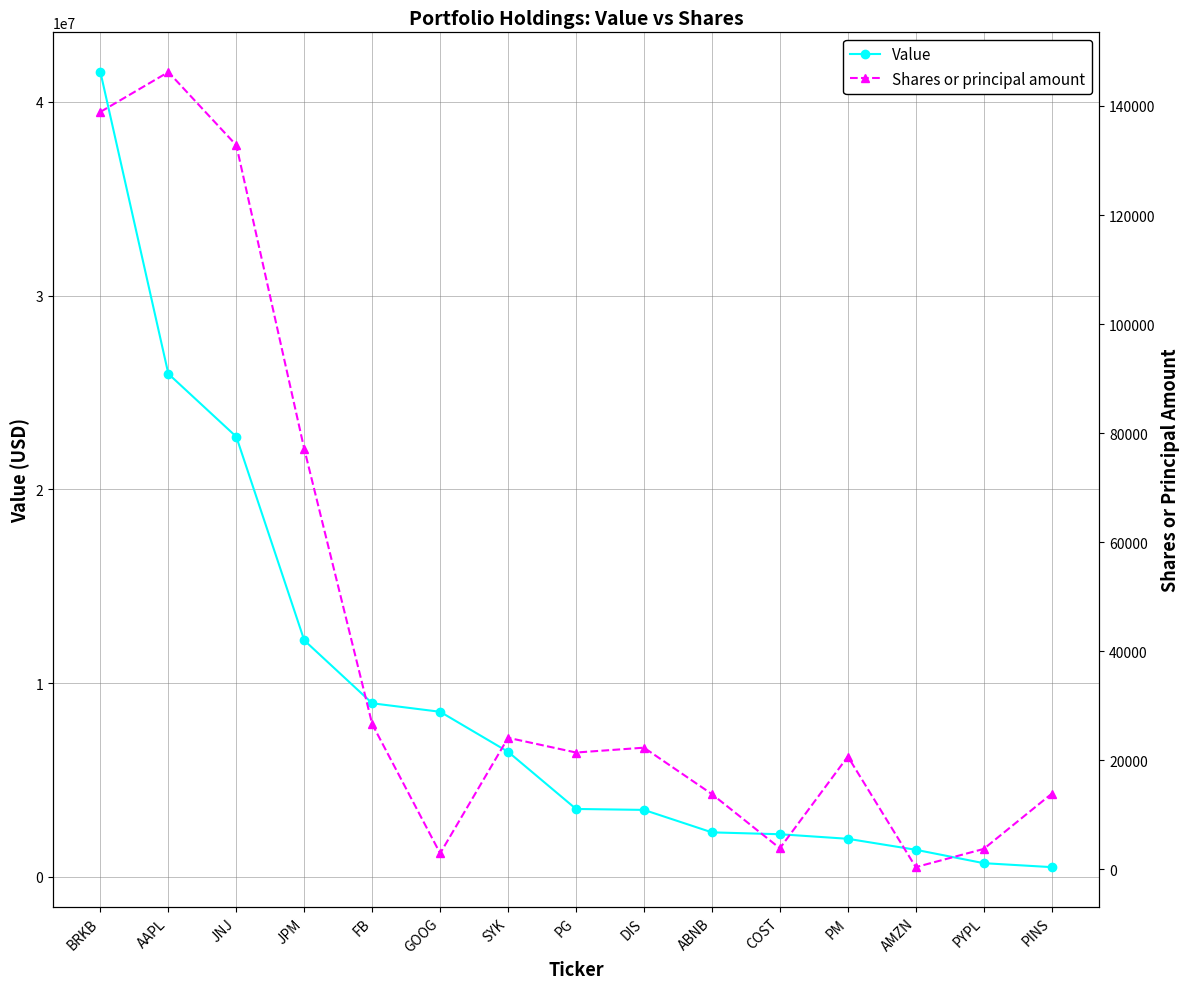

What is the total value across all series at ABNB?

2312809